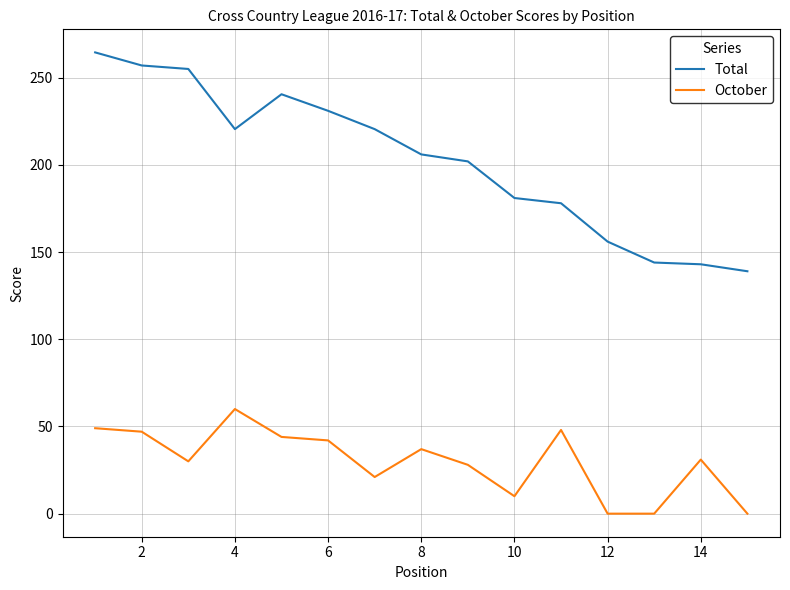

What is the maximum value shown in the chart?

264.5